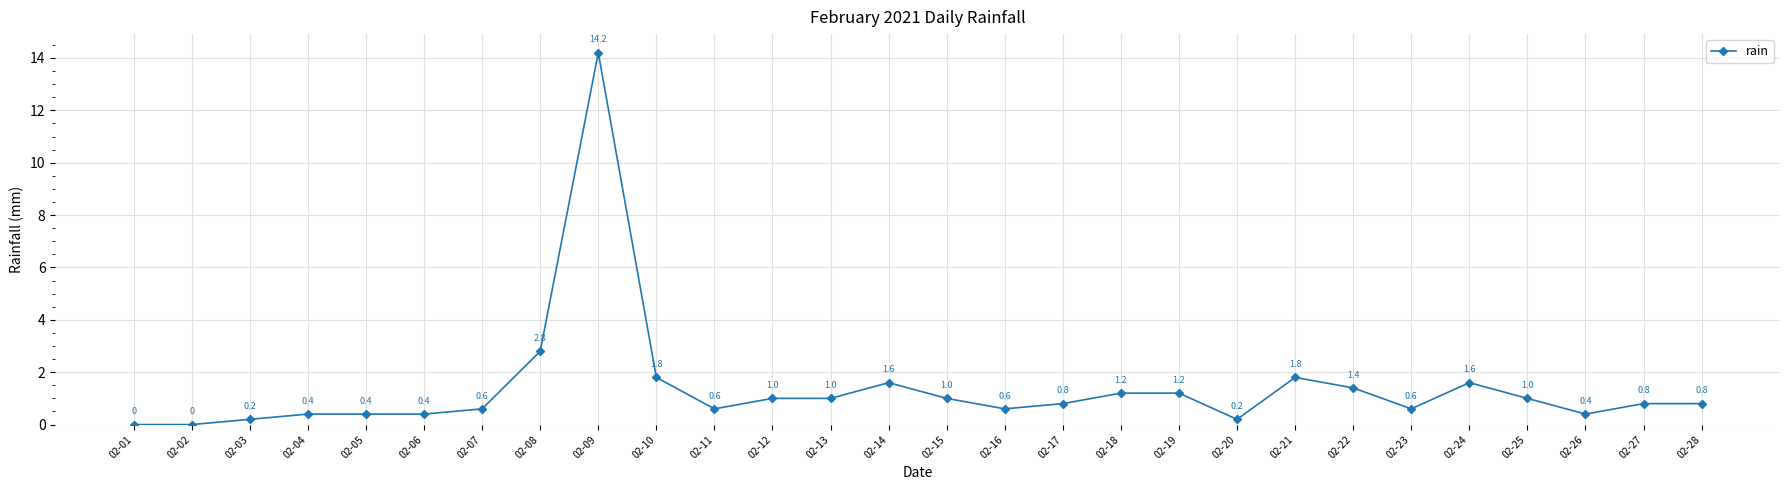

Which label corresponds to the largest value in the chart?

02-09